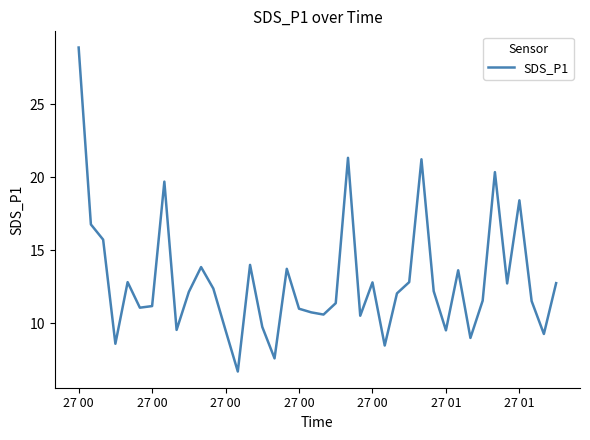

What is the difference between the maximum and minimum values?

22.2